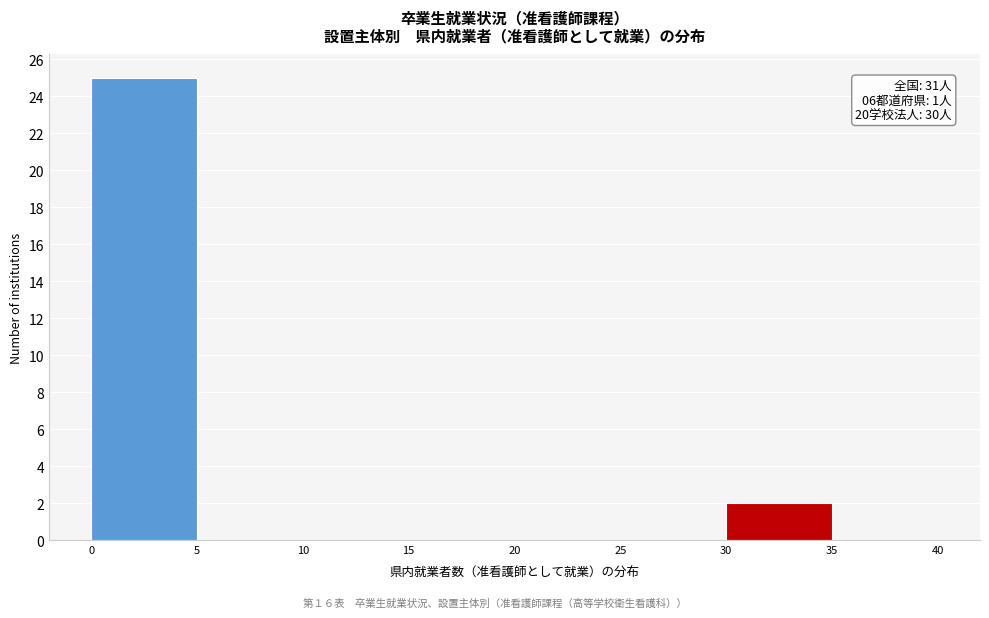

Which range on the x-axis has the tallest bar?

0 to 5